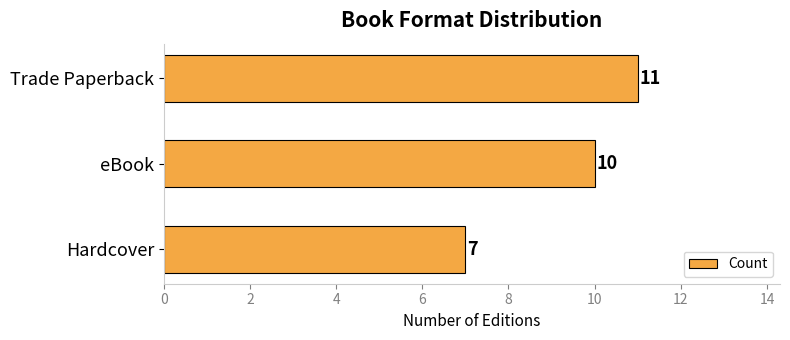

What is the minimum value shown in the chart?

7